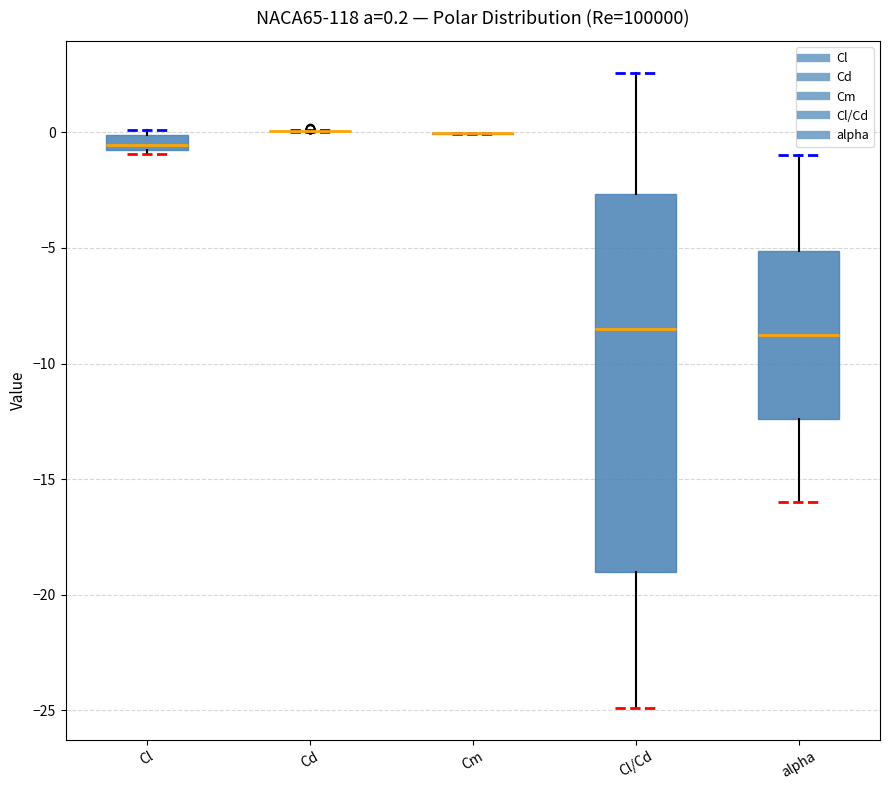

Which box is the tallest, from its lower edge to its upper edge?

Cl/Cd